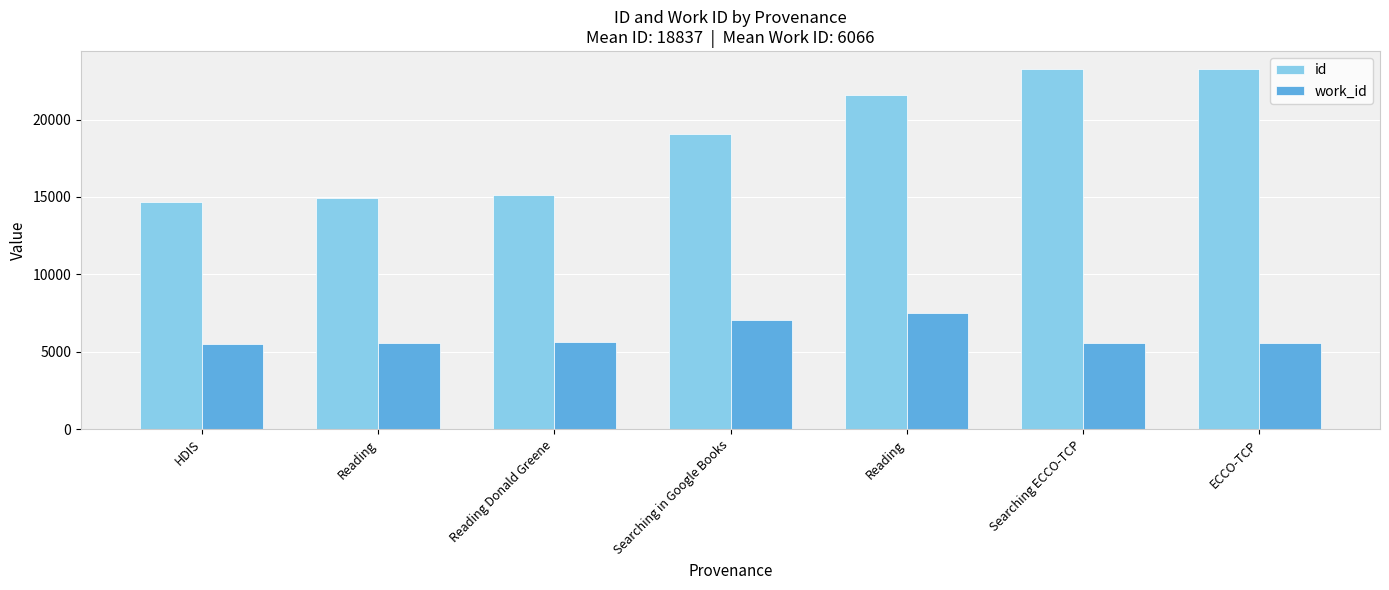

What is the value of the work_id bar at the 5th from the left?

5586